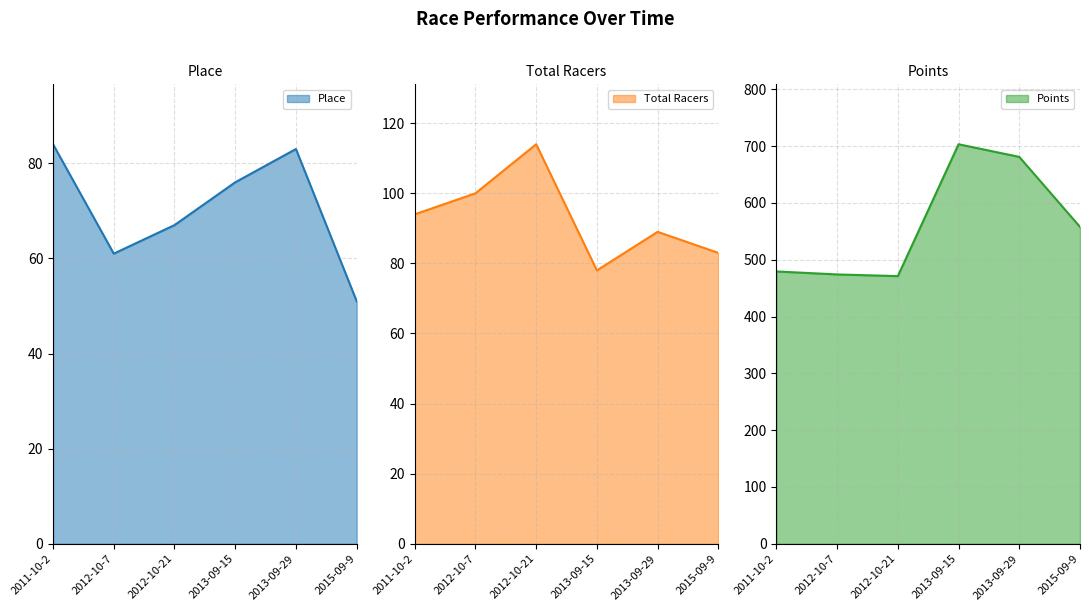

What is the label of the 3rd point from the right?

2013-09-15